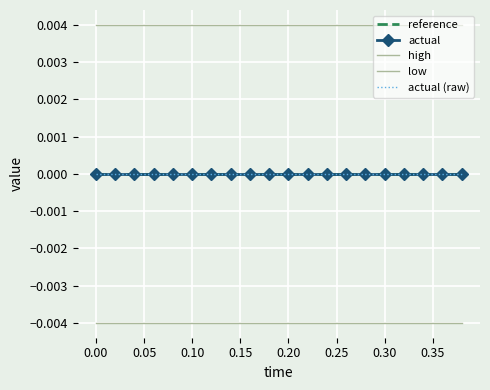

Rank the series by their maximum value, from lowest to highest.

low, reference, actual, actual (raw), high